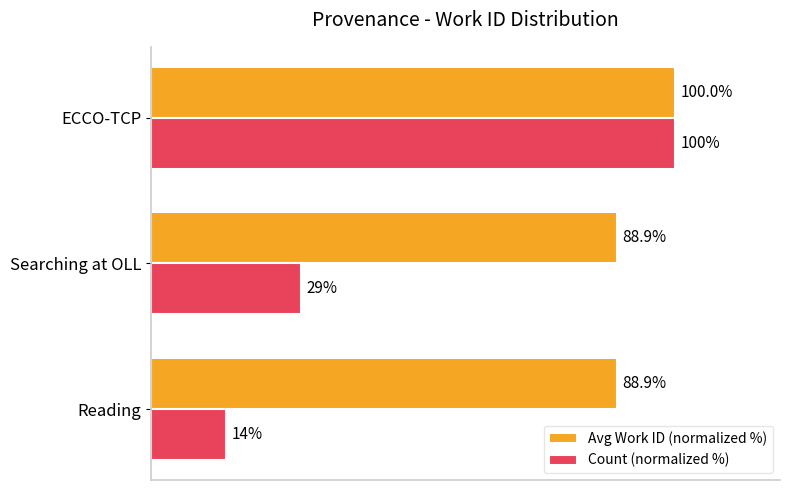

Which series has the widest spread of values?

Count (normalized %)